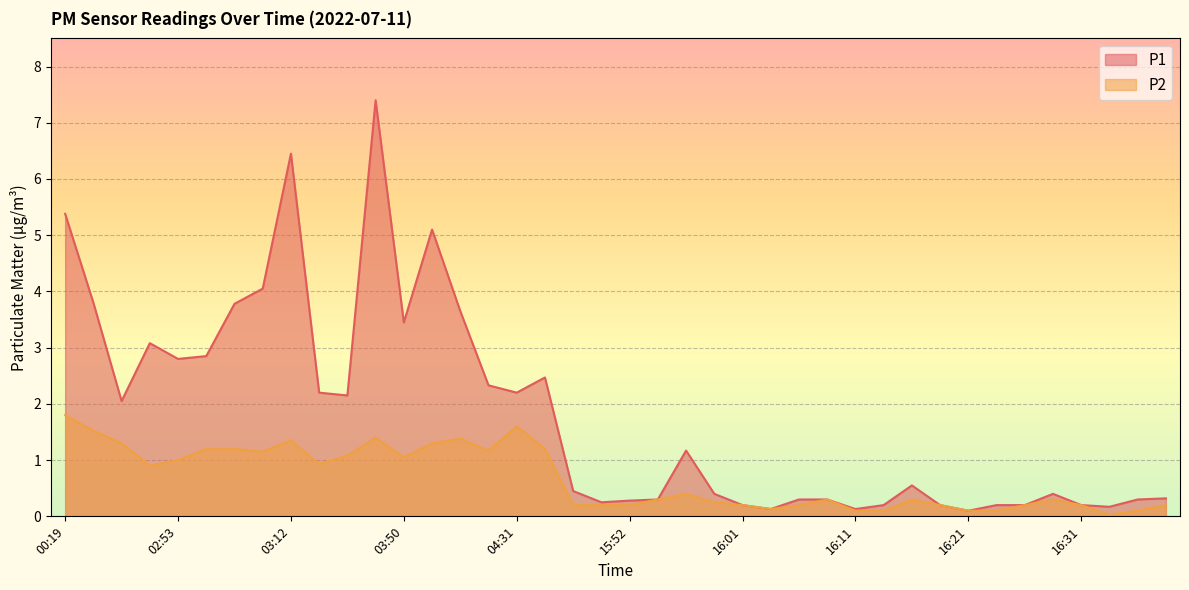

Which series changed the most between 03:26 and 04:14?

P1